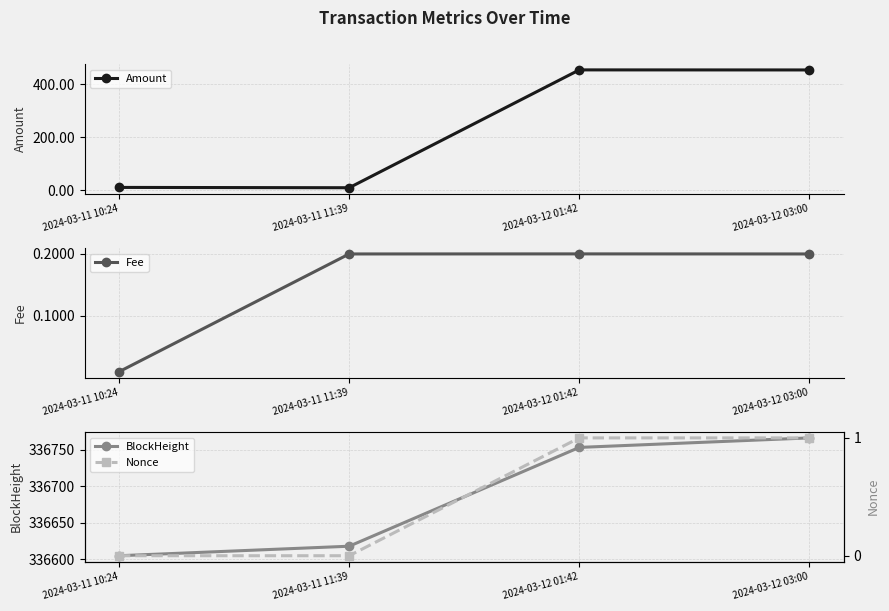

Which category has the highest value across all series?

2024-03-12 03:00